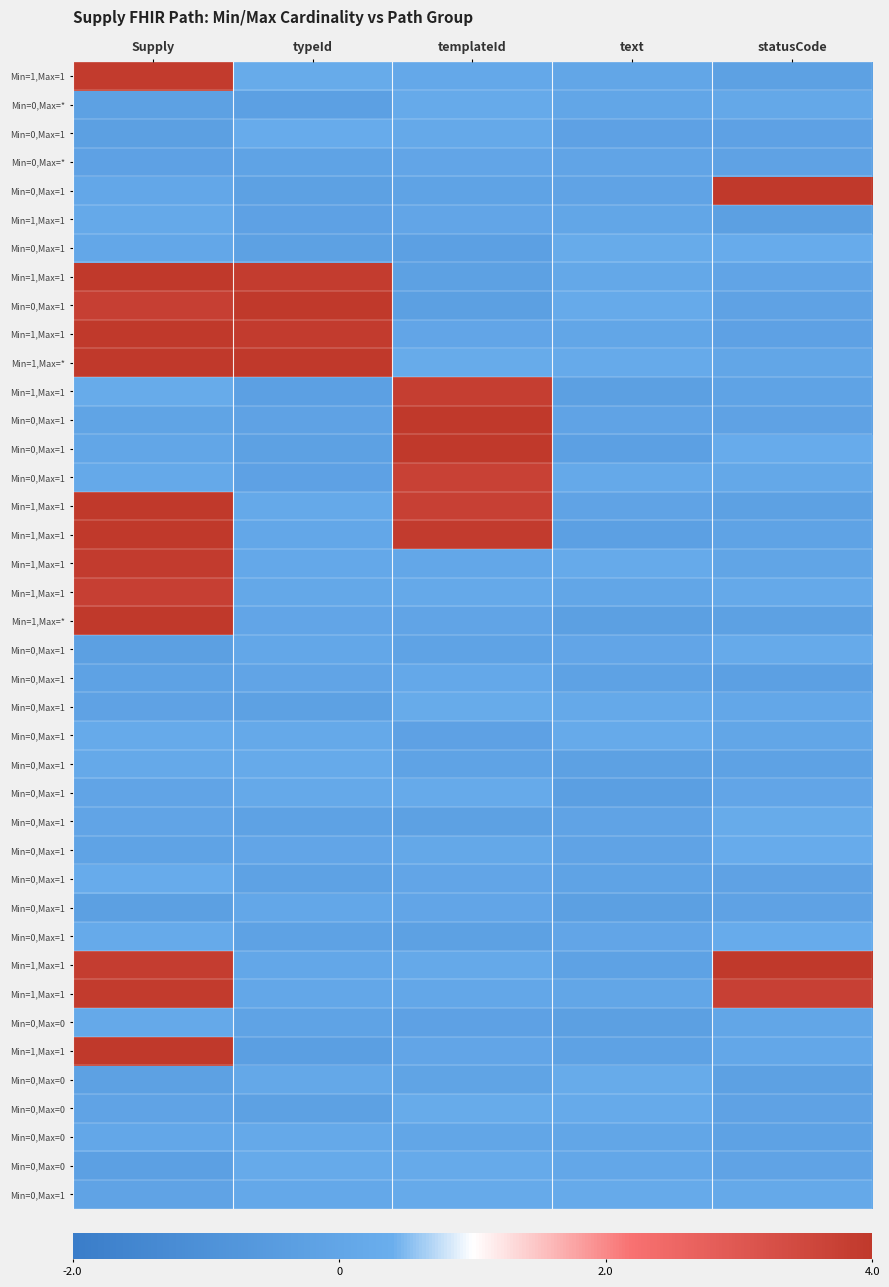

What is the minimum value shown in the chart?

-0.3